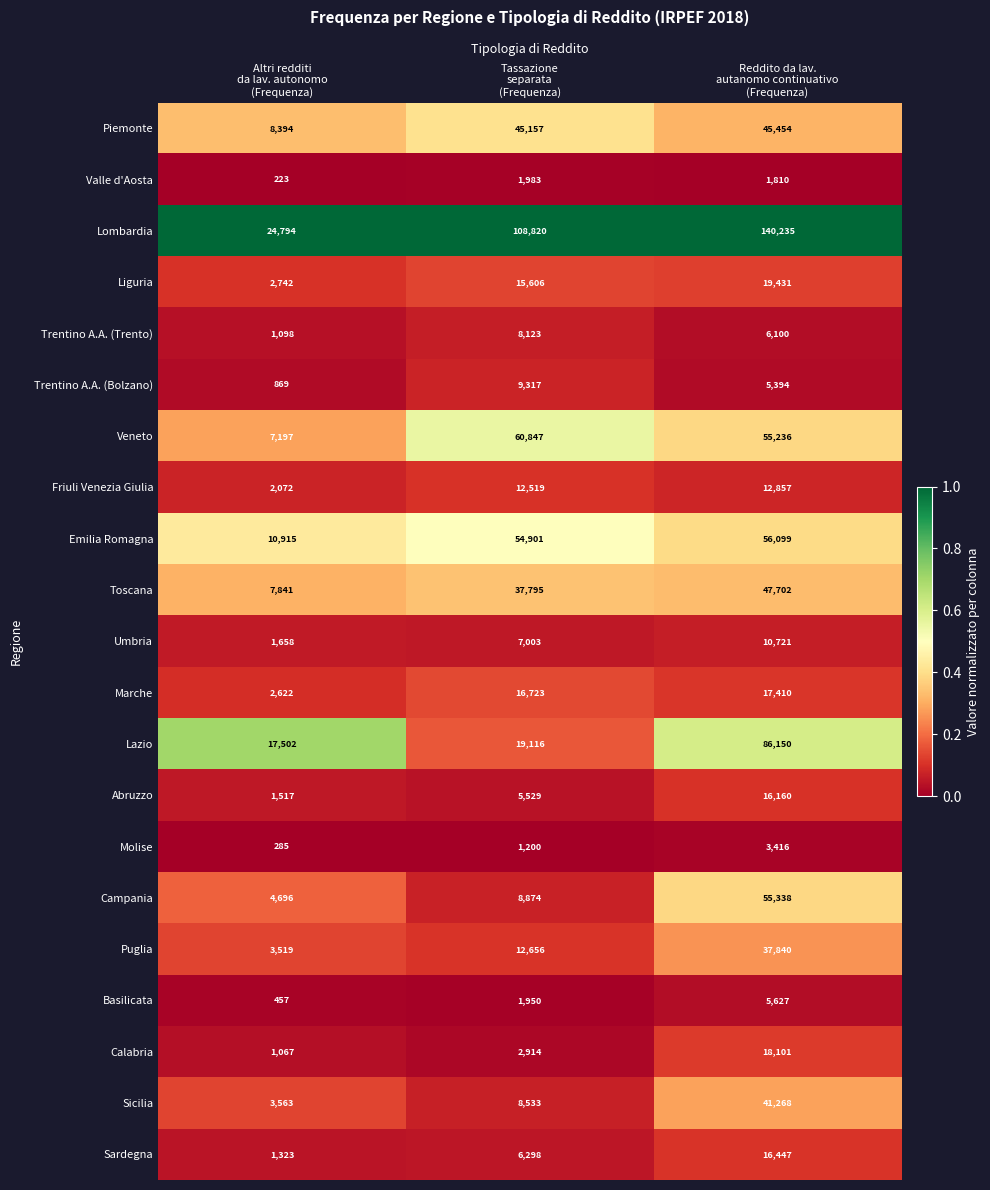

Which category has the highest value across all series?

Reddito da lav.
autanomo continuativo
(Frequenza)